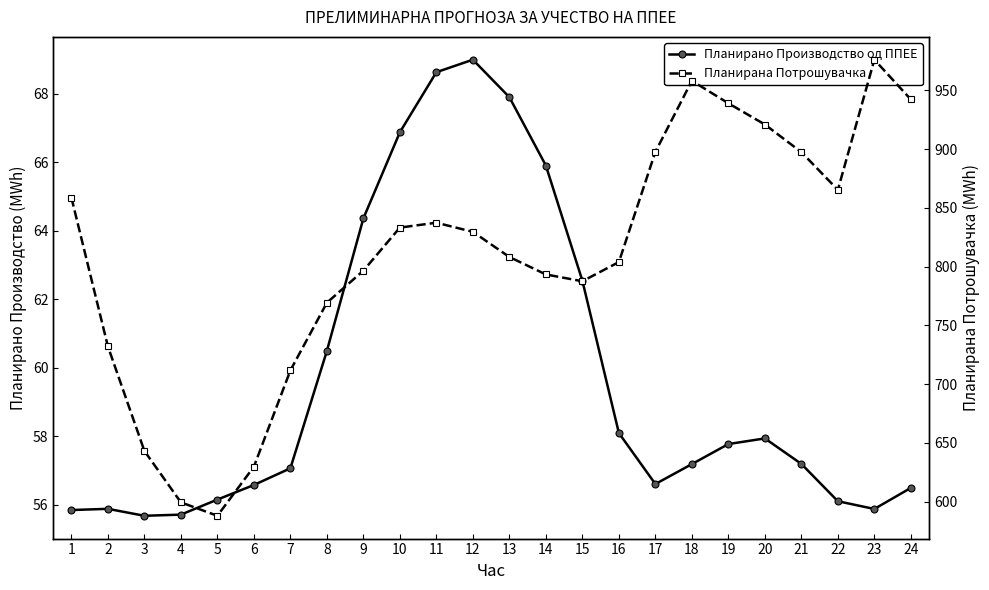

Is it true that Планирано Производство од ППЕЕ equals 41.5 at 12?

False